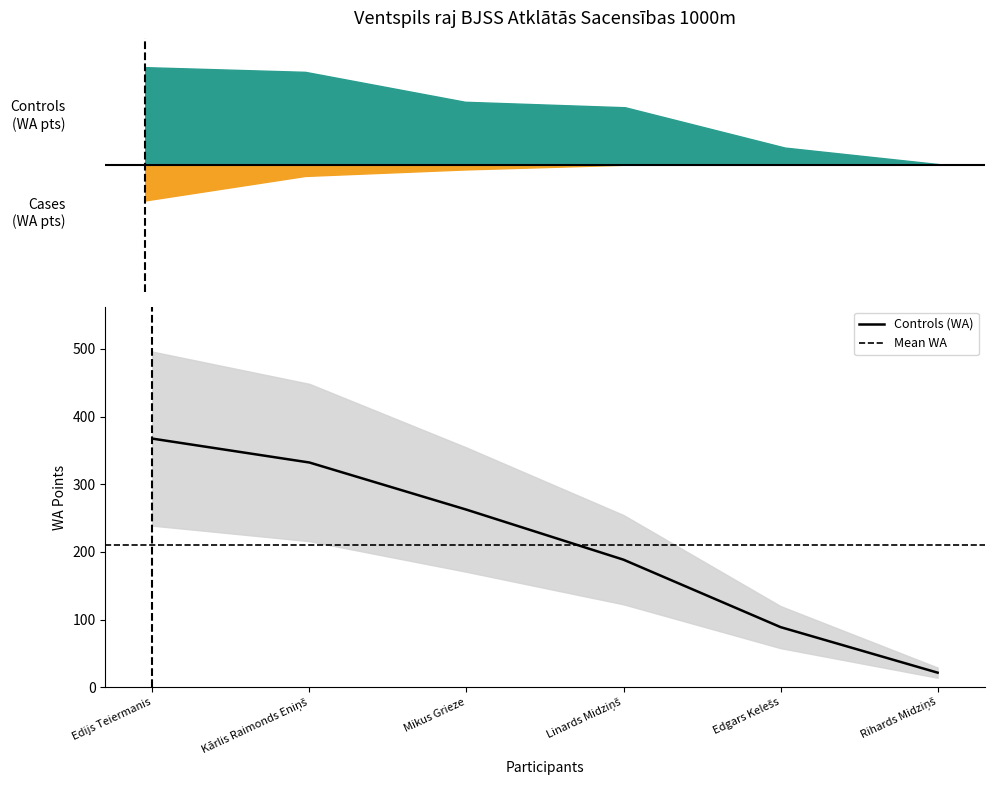

How many lines are shown in the chart?

1